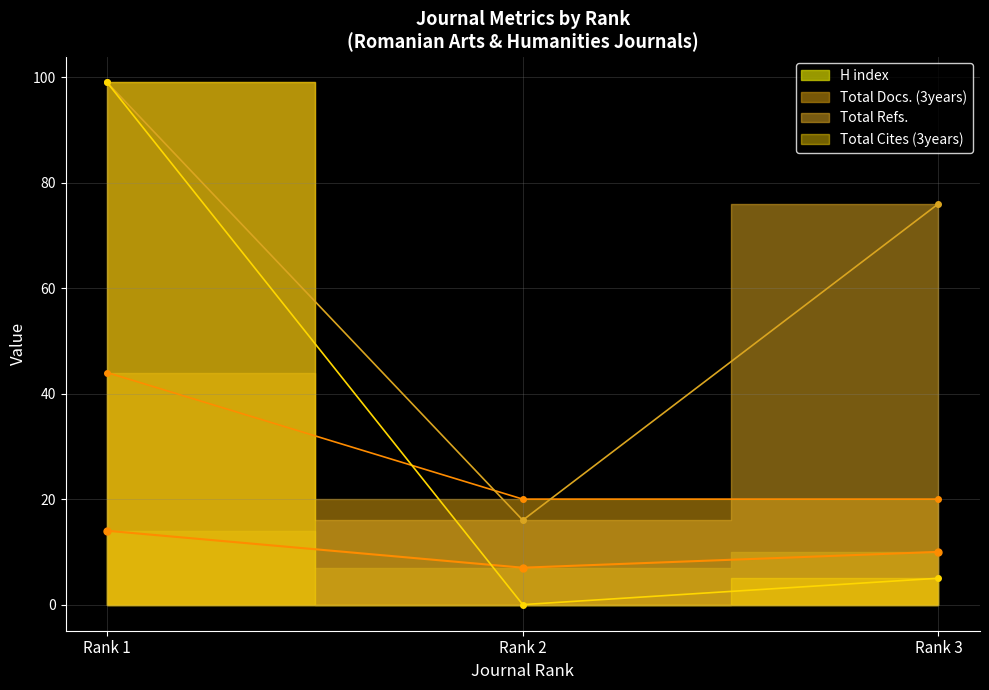

Does the chart have visible grid lines?

Yes